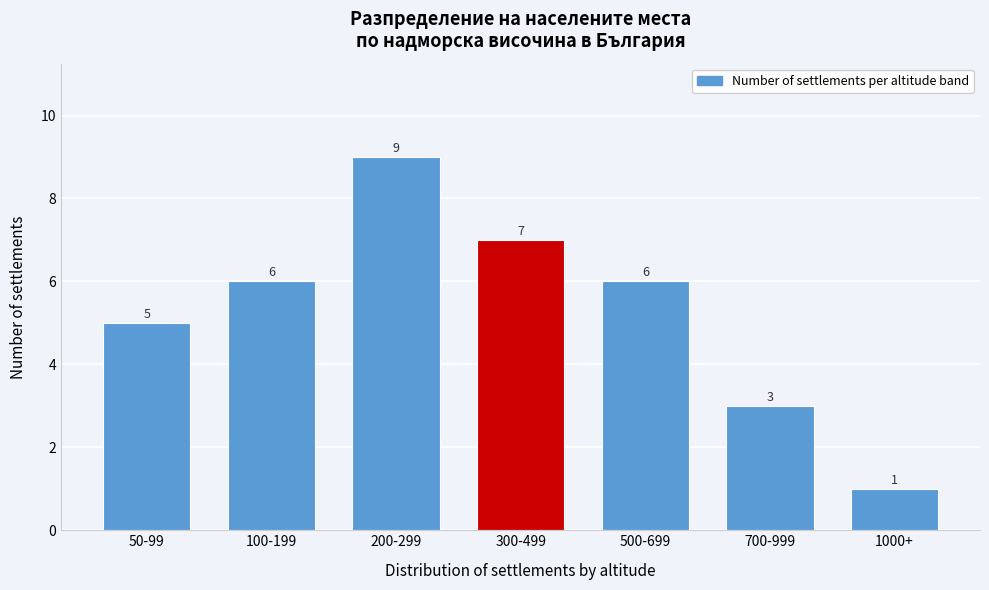

Reading right to left, list all the values displayed in this chart.

1000+=1	700-999=3	500-699=6	300-499=7	200-299=9	100-199=6	50-99=5